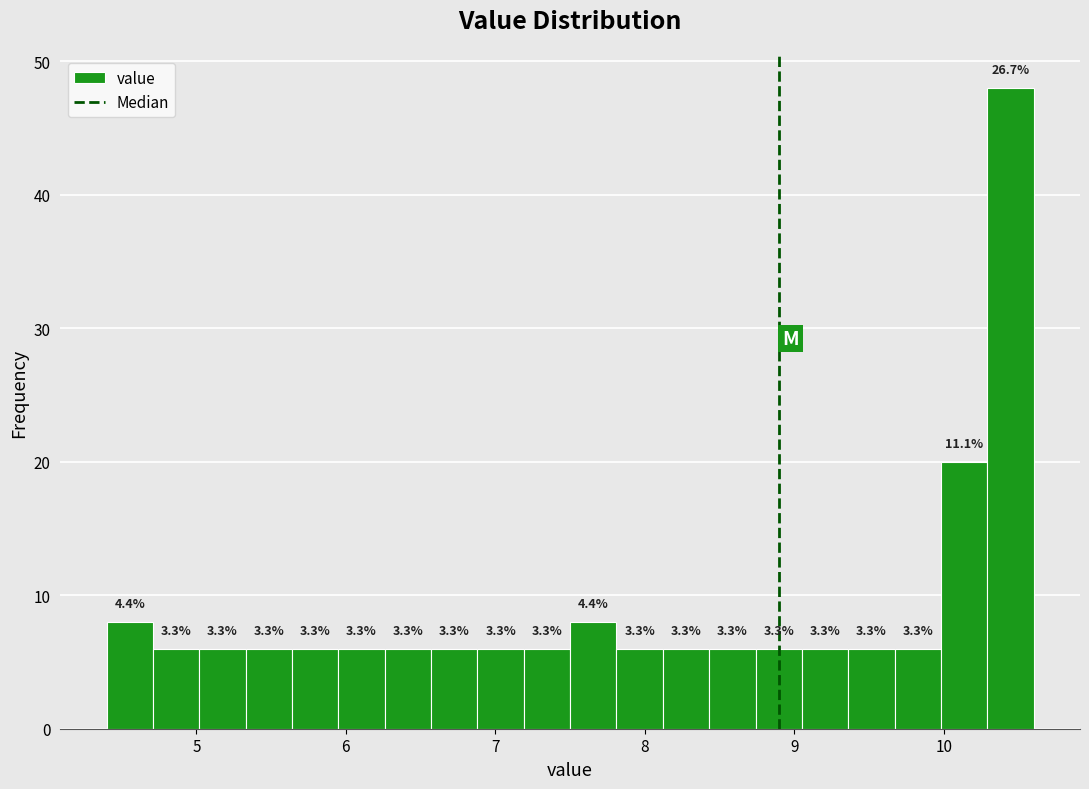

Around what value on the x-axis is the tallest bar? Give the approximate position of its centre, as read against the axis.

10.4